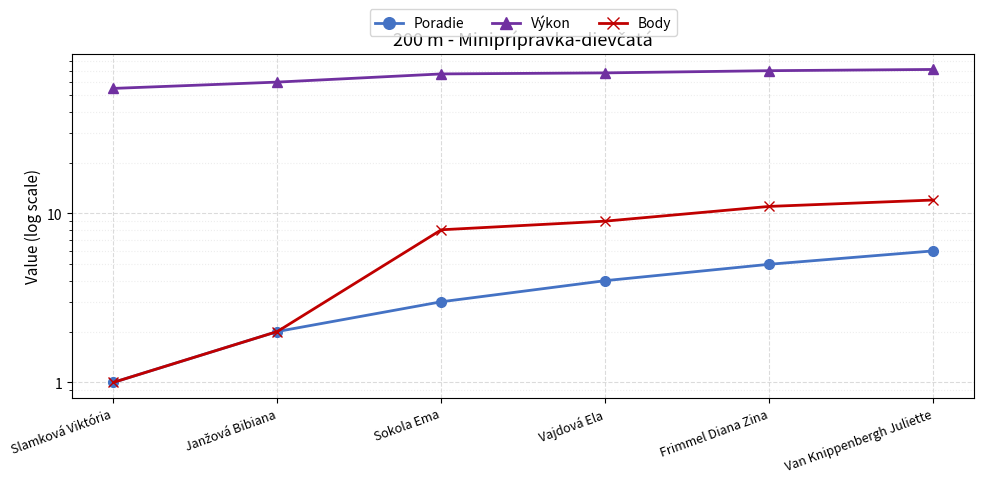

The Body series shows 8.0 at Sokola Ema. True or false?

True